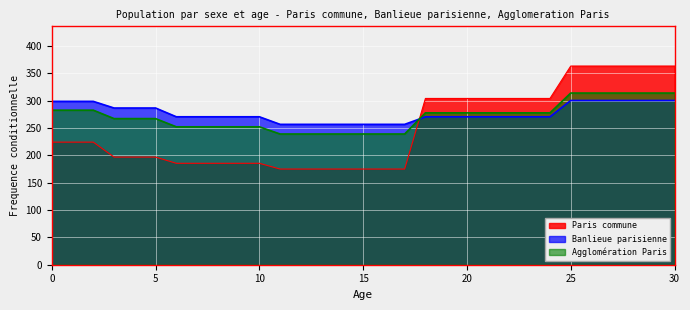

What is the difference between the Agglomération Paris values at 1 and 9?

30.4